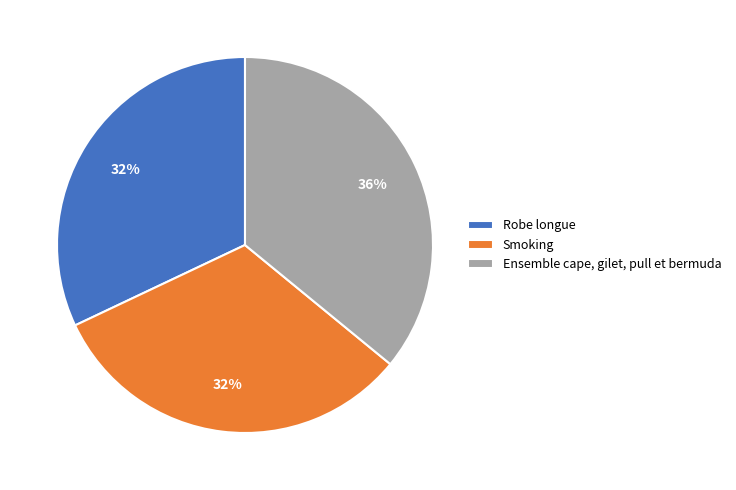

To the nearest percent, what percentage of the pie is Ensemble cape, gilet, pull et bermuda?

36%